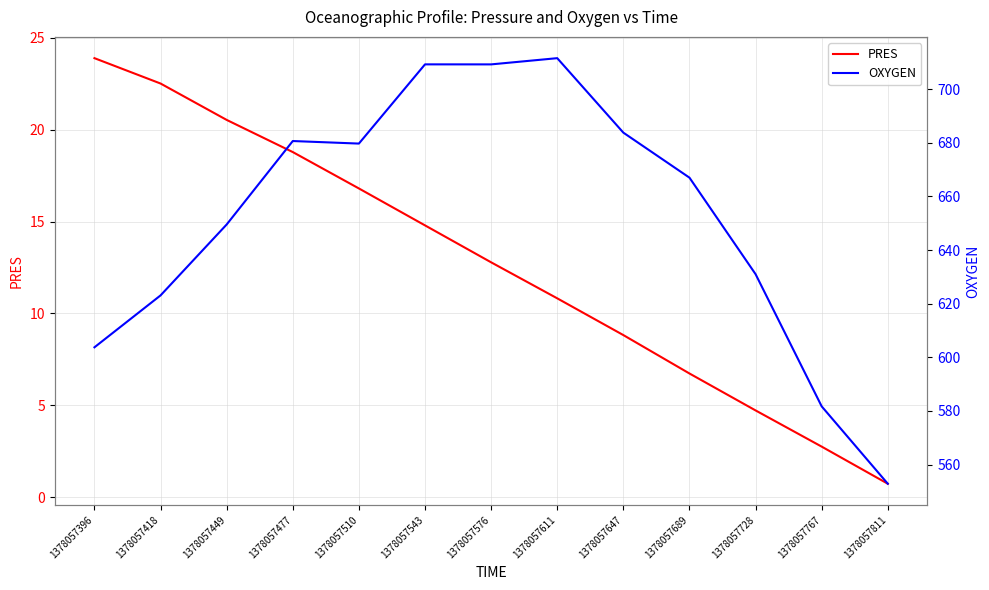

True or false: PRES and OXYGEN intersect in this chart.

False